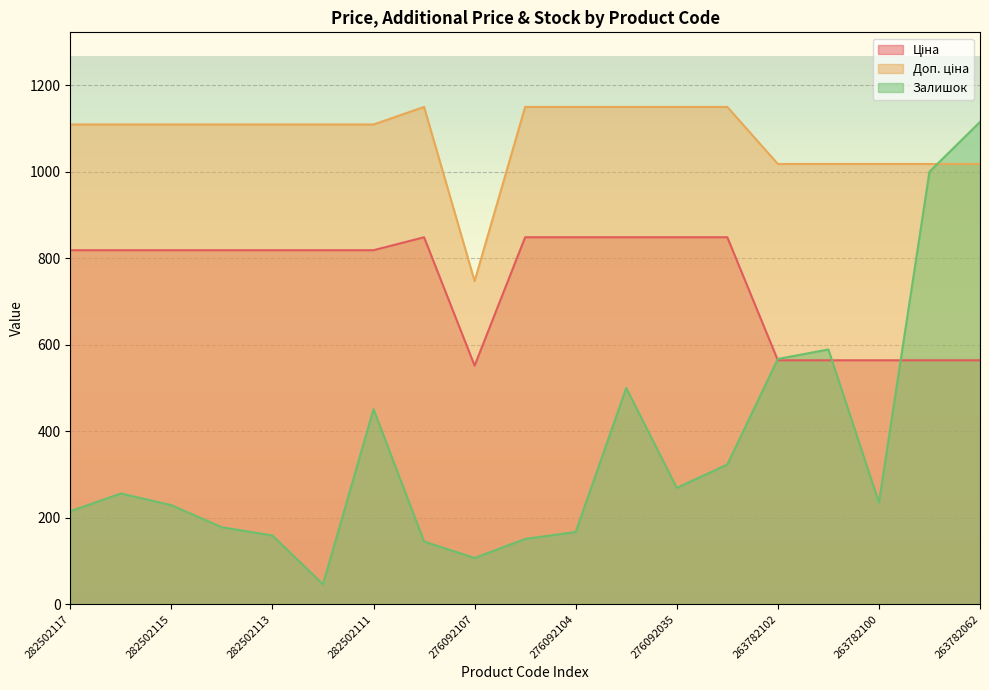

What is the average value of the Доп. ціна series?

1078.9